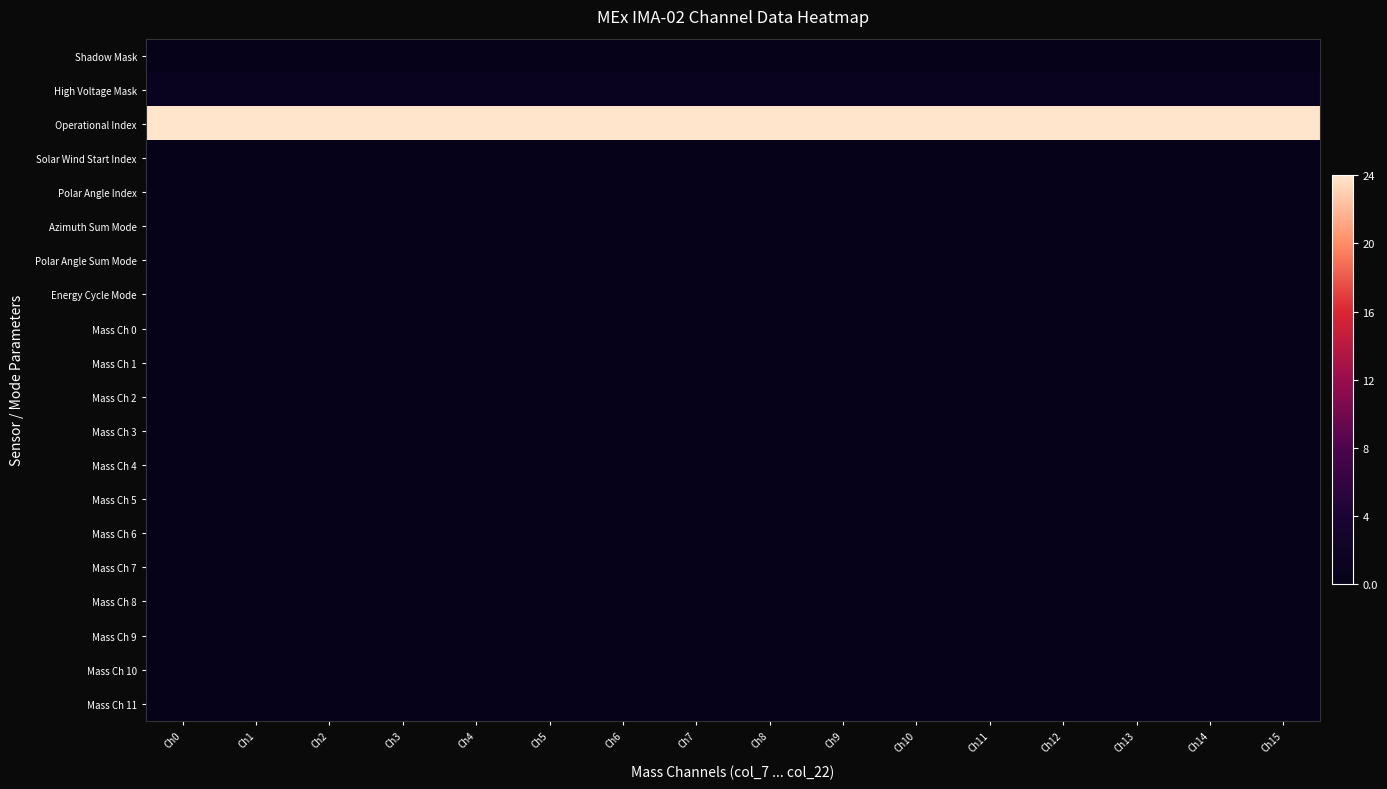

List the series in order of their peak value, highest first.

Operational Index, High Voltage Mask, Shadow Mask, Solar Wind Start Index, Polar Angle Index, Azimuth Sum Mode, Polar Angle Sum Mode, Energy Cycle Mode, Mass Ch 0, Mass Ch 1, Mass Ch 2, Mass Ch 3, Mass Ch 4, Mass Ch 5, Mass Ch 6, Mass Ch 7, Mass Ch 8, Mass Ch 9, Mass Ch 10, Mass Ch 11